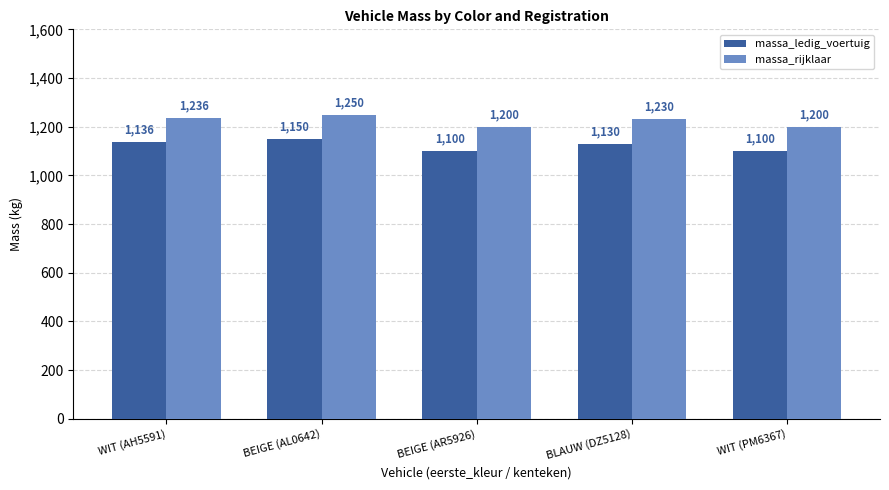

Reading left to right, extract all data points from this chart.

massa_ledig_voertuig: 1136	1150	1100	1130	1100
massa_rijklaar: 1236	1250	1200	1230	1200